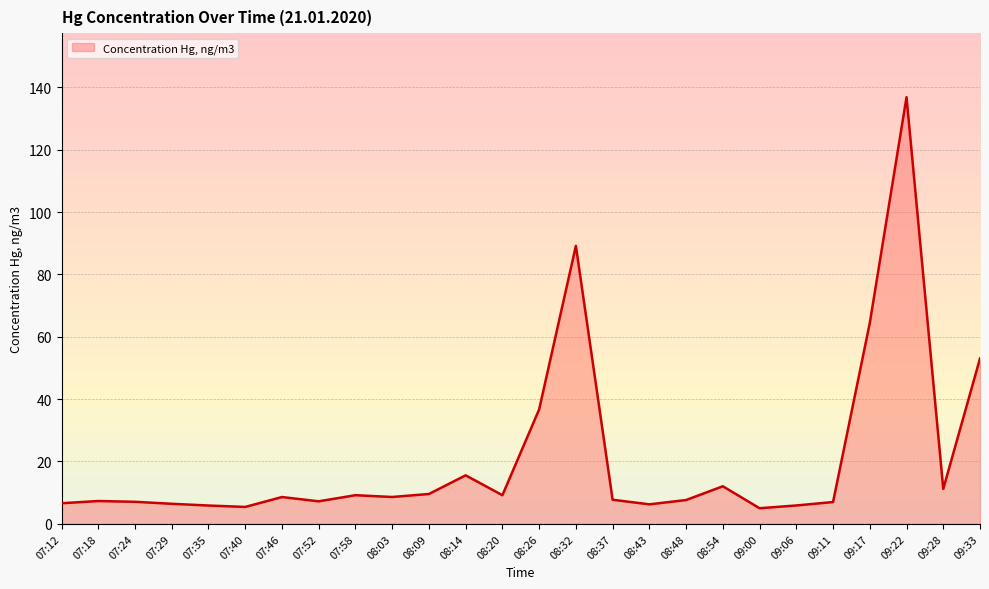

What is the maximum value shown in the chart?

136.8